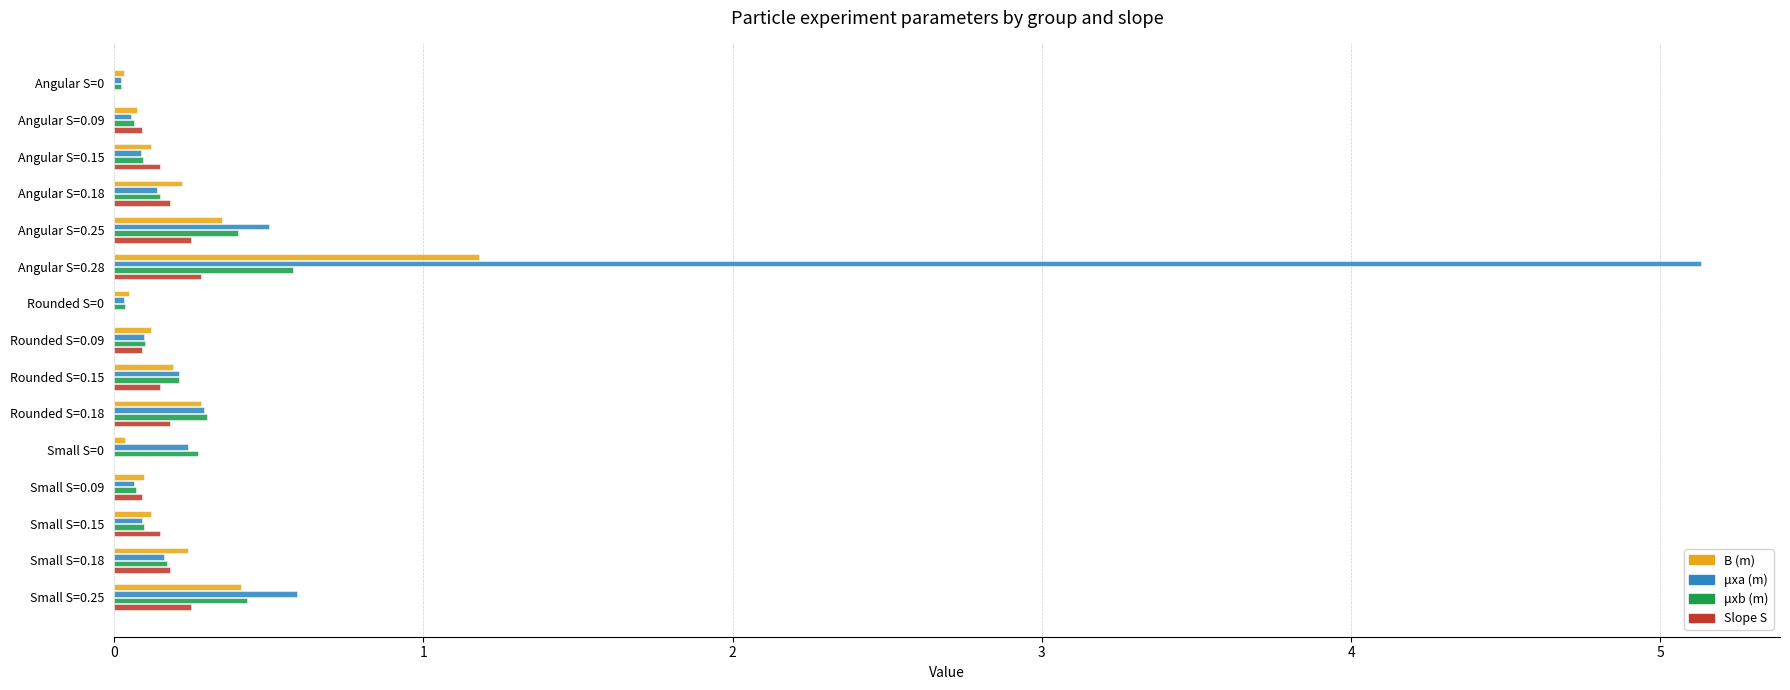

At which category is the sum across all series the highest?

Angular S=0.28